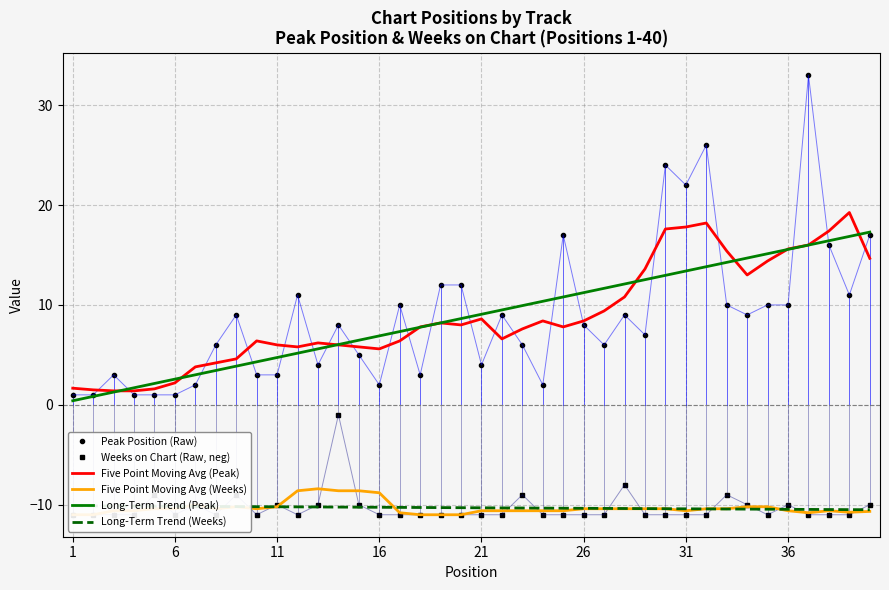

The Long-Term Trend (Peak) series shows 2.6 at 6. True or false?

True